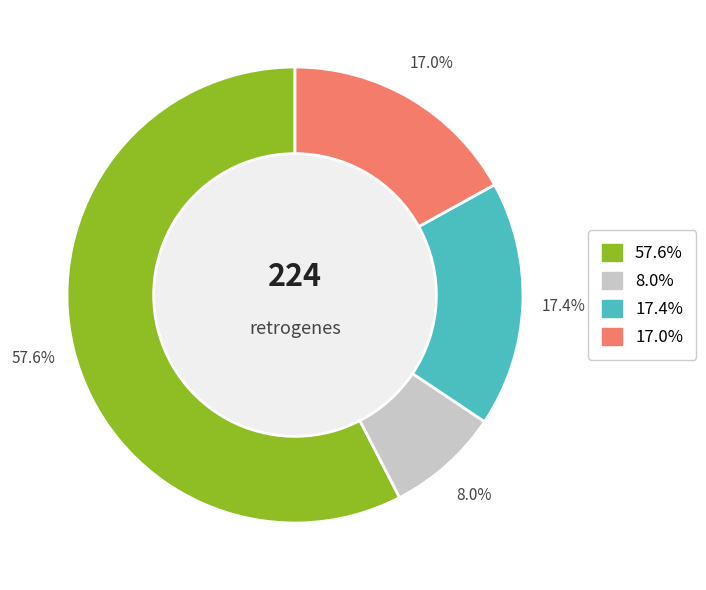

Does any single category account for the majority?

Yes